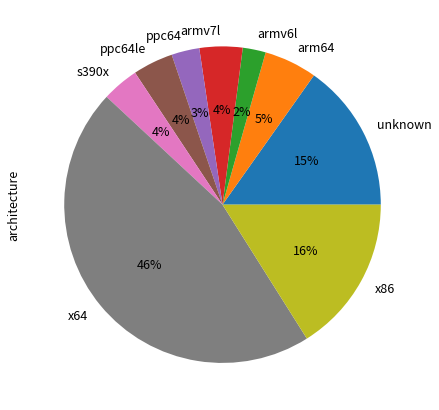

To the nearest percent, what is the difference between the armv7l and arm64 slice percentages?

1%